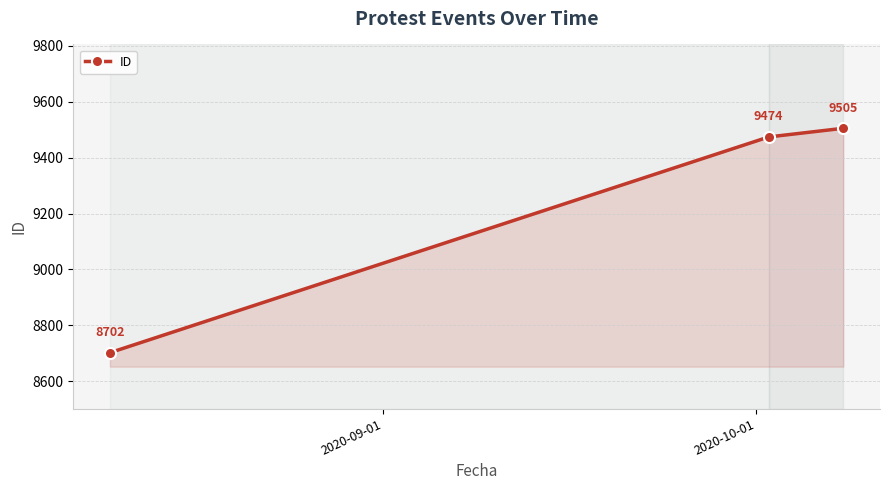

What is the value of the 3rd point from the left?

9505